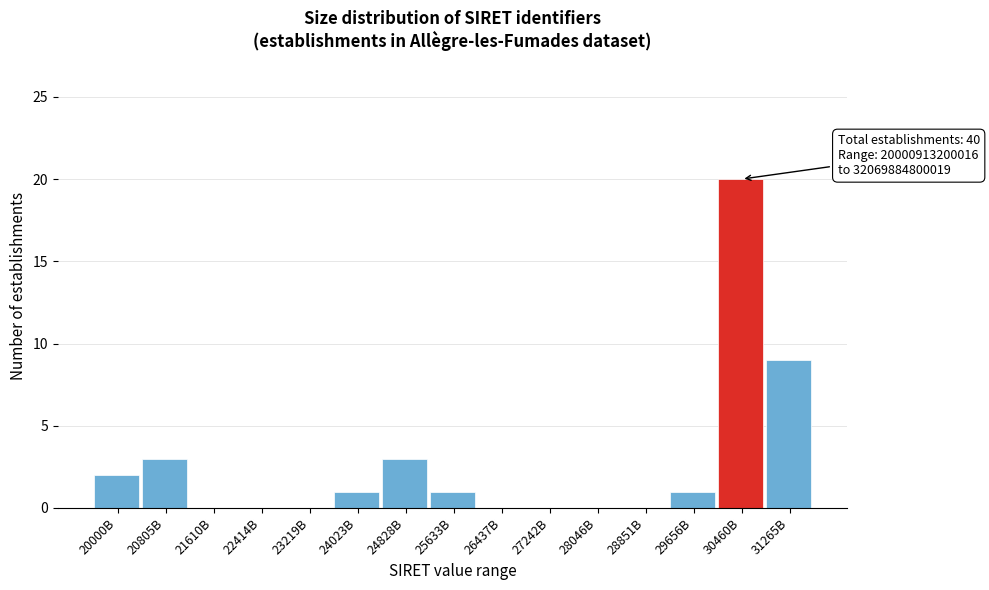

Reading left to right, list all the values displayed in this chart.

20000B=2	20805B=3	21610B=0	22414B=0	23219B=0	24023B=1	24828B=3	25633B=1	26437B=0	27242B=0	28046B=0	28851B=0	29656B=1	30460B=20	31265B=9